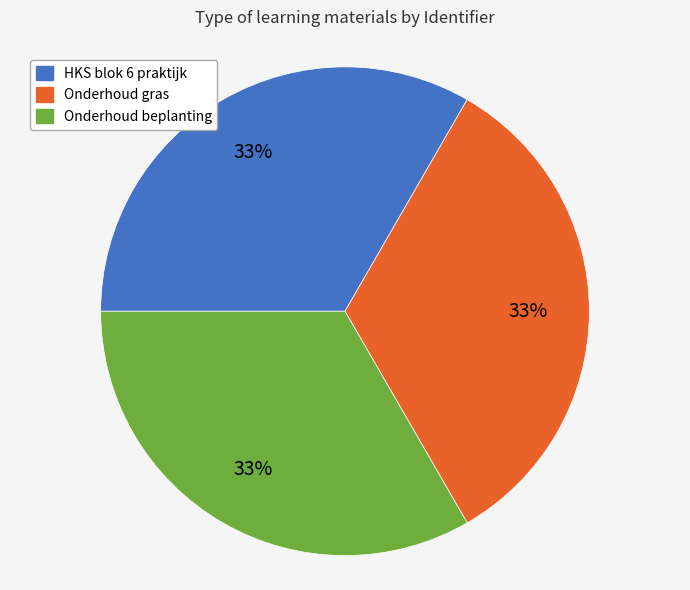

To the nearest percent, what percentage of the pie is Onderhoud gras?

33%